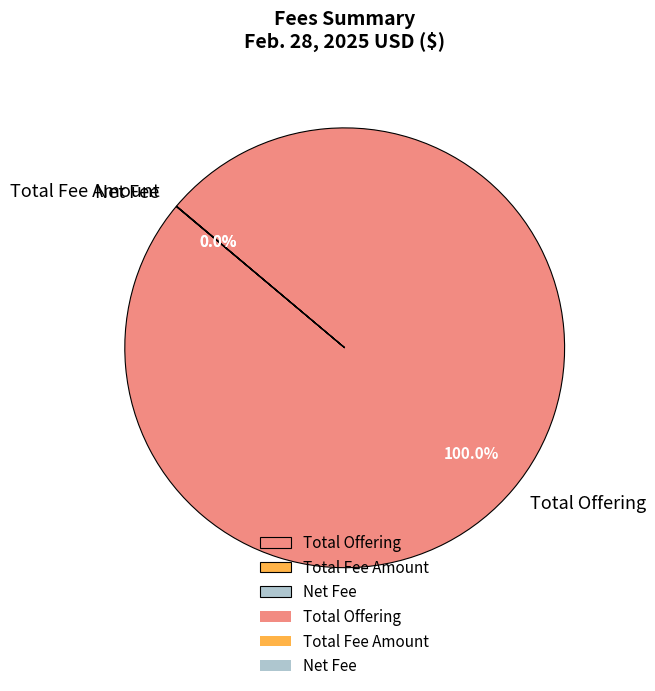

What is the majority slice?

Total Offering